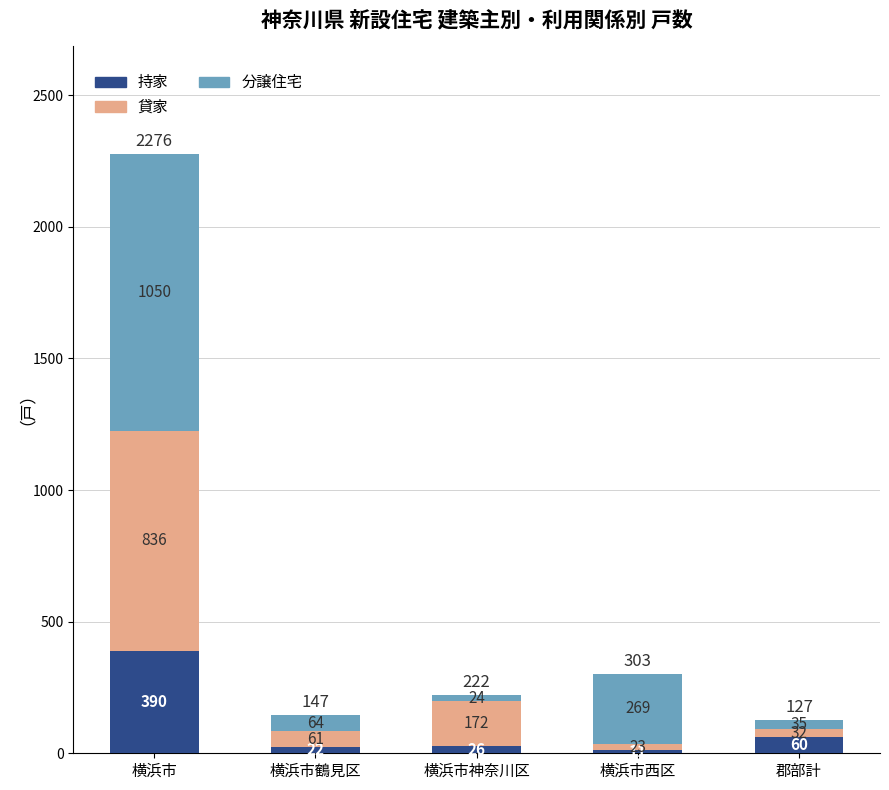

Where does the 持家 series first go above 26?

横浜市